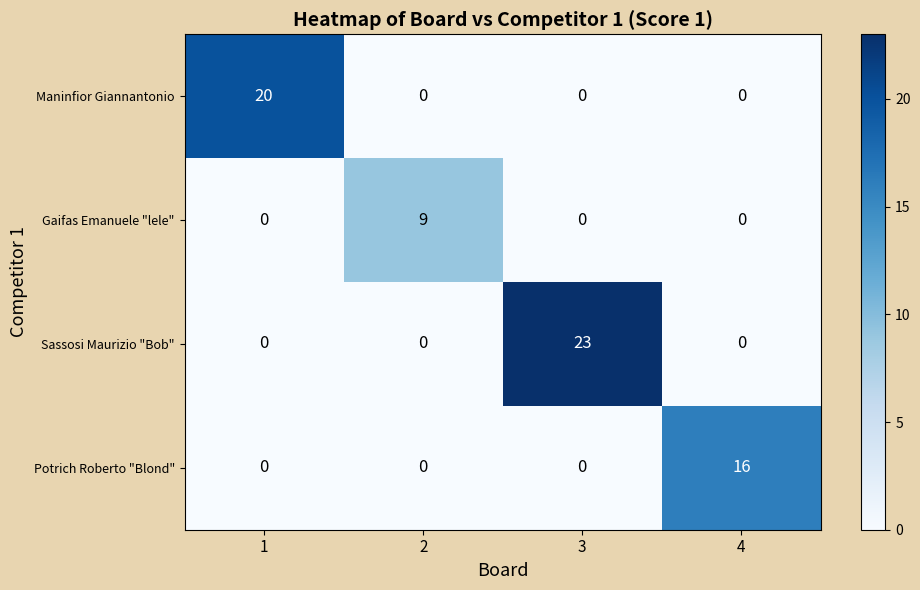

Which series has the largest range (max minus min)?

Sassosi Maurizio "Bob"